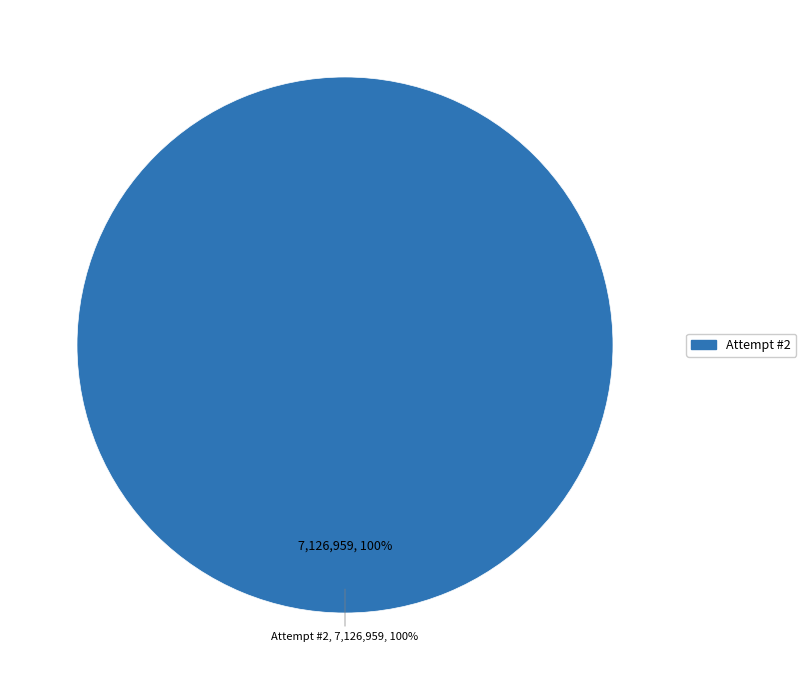

To the nearest percent, what is the combined percentage of 2 and 1?

100%